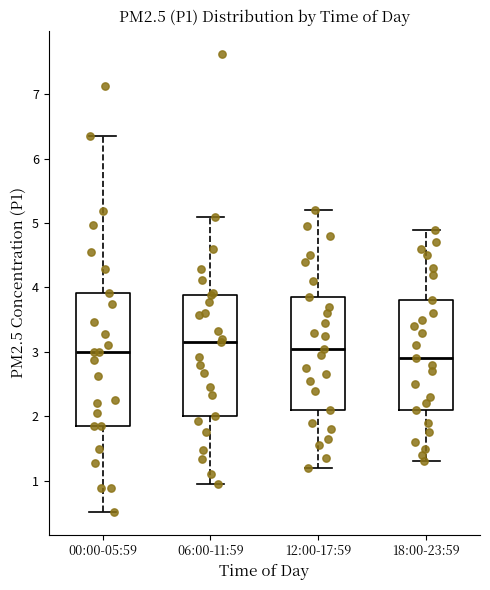

Reading left to right, transcribe this box plot: for each box, give where its median line is, the range the box spans, and where its two whiskers end, as read against the y-axis. The values are not printed on the chart, so give them approximately, as read against the axis.

00:00-05:59: median 3.0, box 1.9 to 3.9, whiskers 0.5 to 6.4
06:00-11:59: median 3.2, box 2.0 to 3.9, whiskers 1.0 to 5.1
12:00-17:59: median 3.1, box 2.1 to 3.9, whiskers 1.2 to 5.2
18:00-23:59: median 2.9, box 2.1 to 3.8, whiskers 1.3 to 4.9